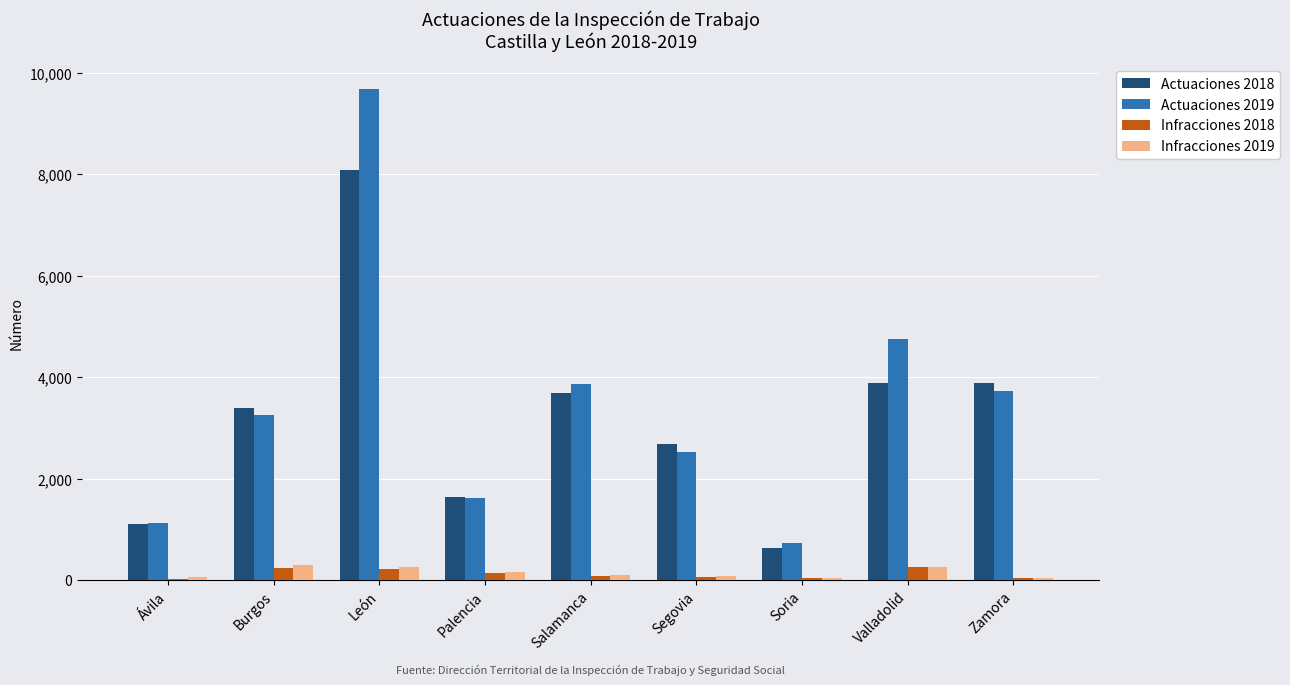

The Actuaciones 2019 series shows 268 at Soria. True or false?

False